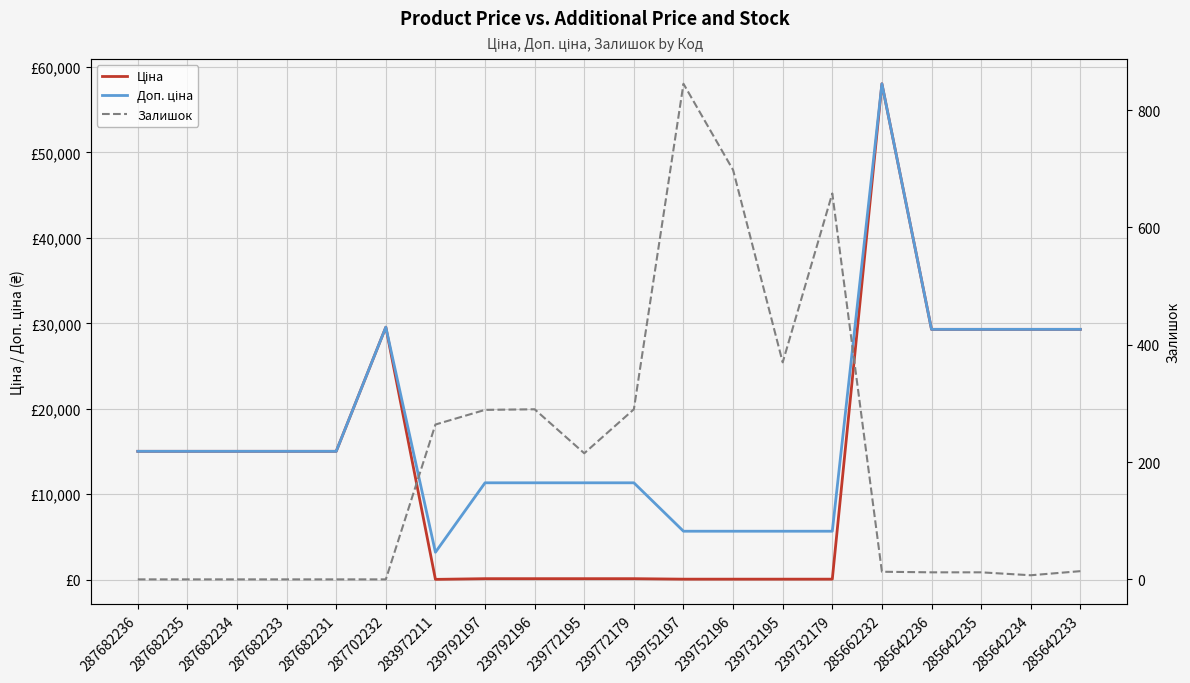

The value of Ціна at 287682236 is 15019.2. True or false?

True